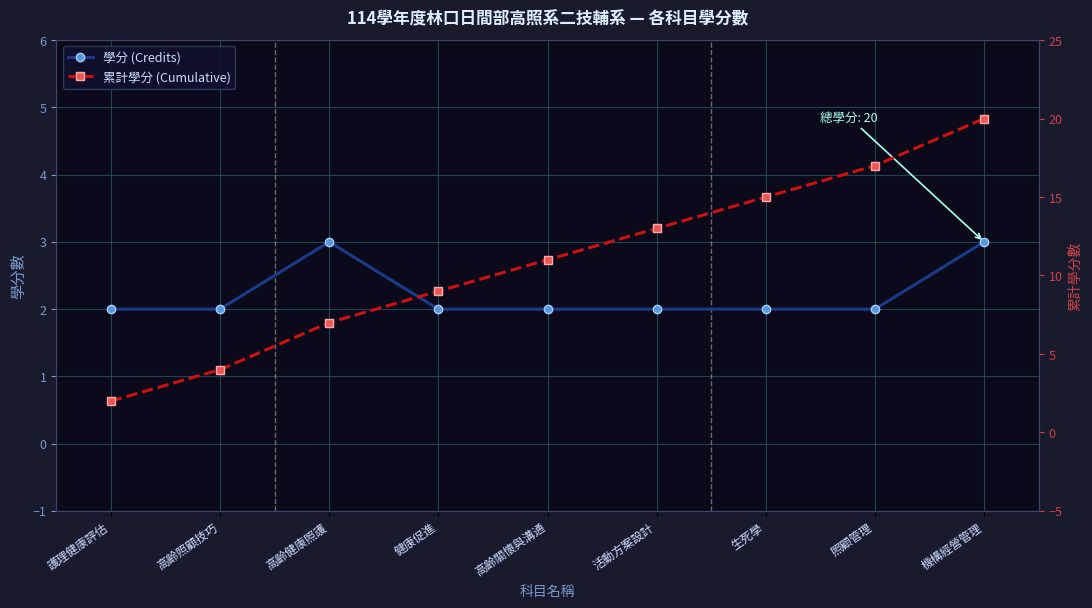

True or false: 學分 (Credits) and 累計學分 (Cumulative) cross at least once.

False